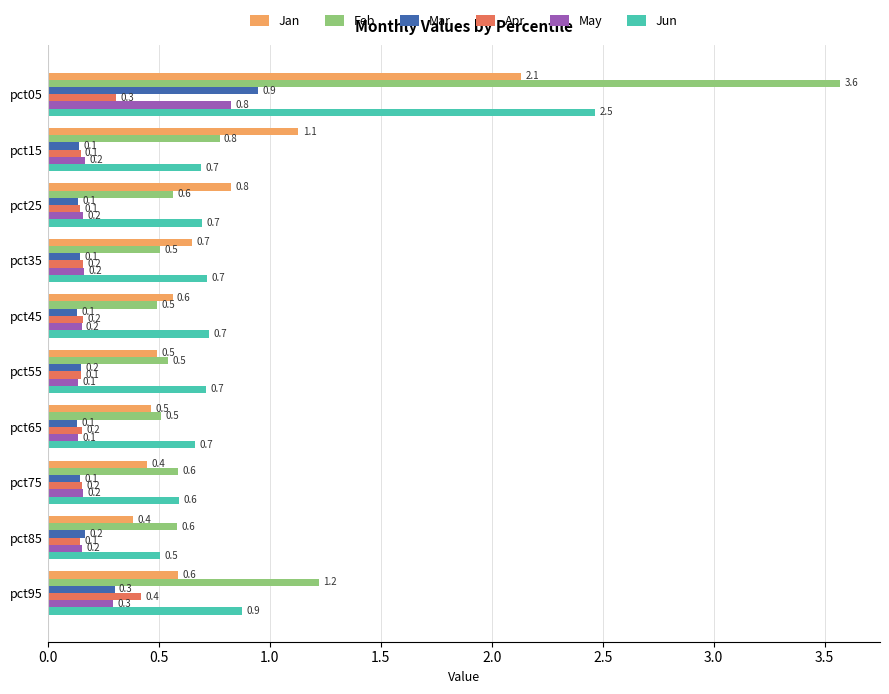

Where is Feb nearest to the value 2?

pct95